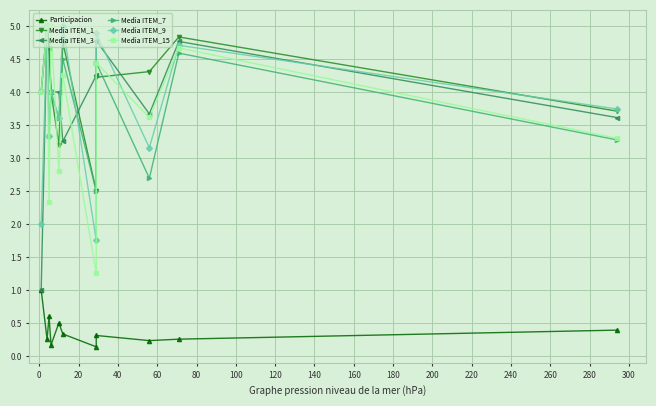

How many Media ITEM_7 values are between 3 and 4?

5